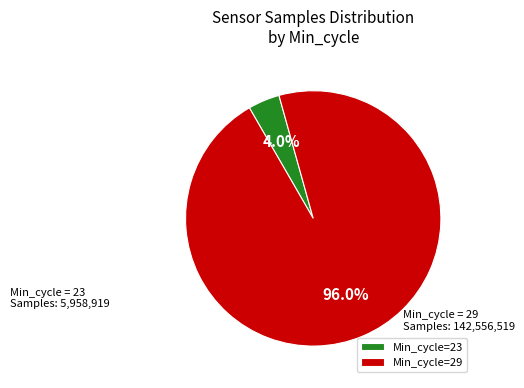

Which has a higher value, Min_cycle=23 or Min_cycle=29?

Min_cycle=29